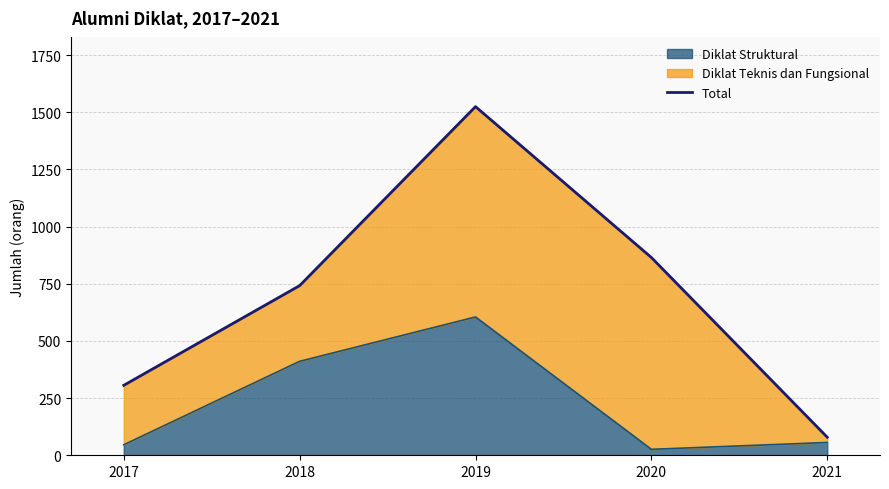

What is the maximum value shown in the chart?

1525